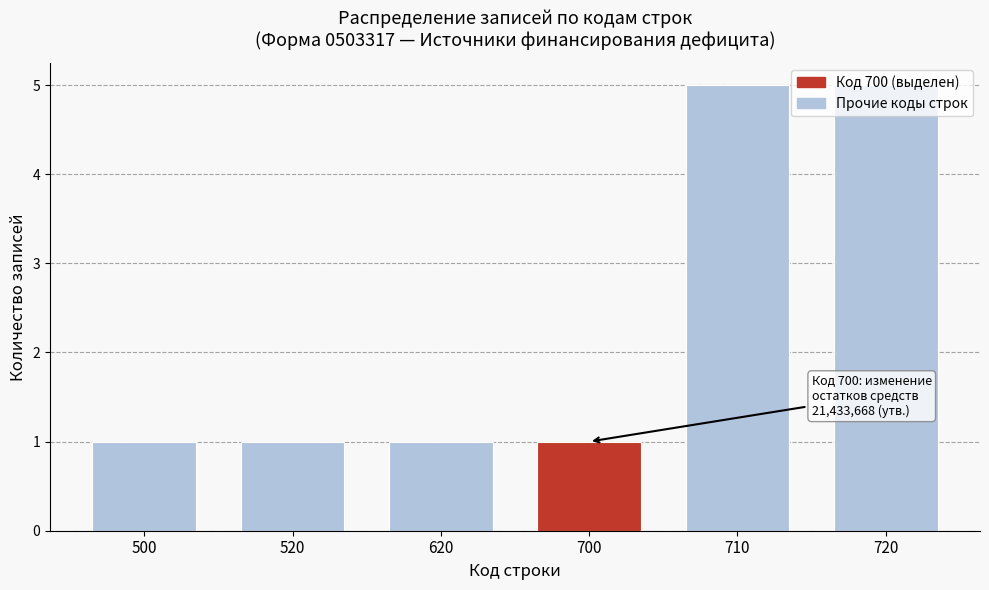

True or false: the data shows 2 at 500.

False